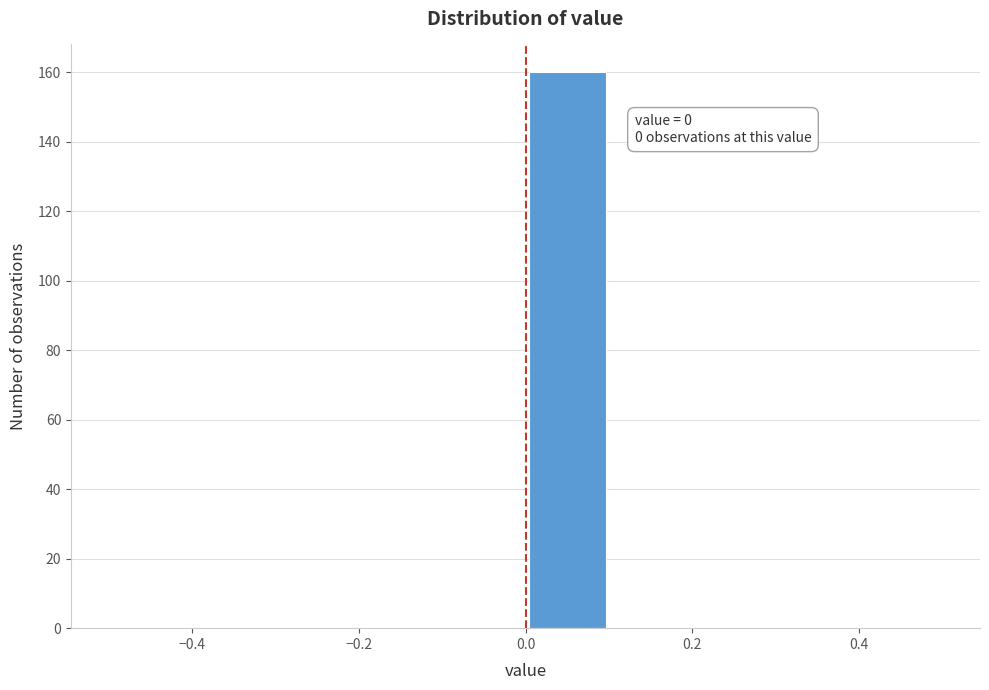

Which range on the x-axis has the tallest bar?

0.0 to 0.1